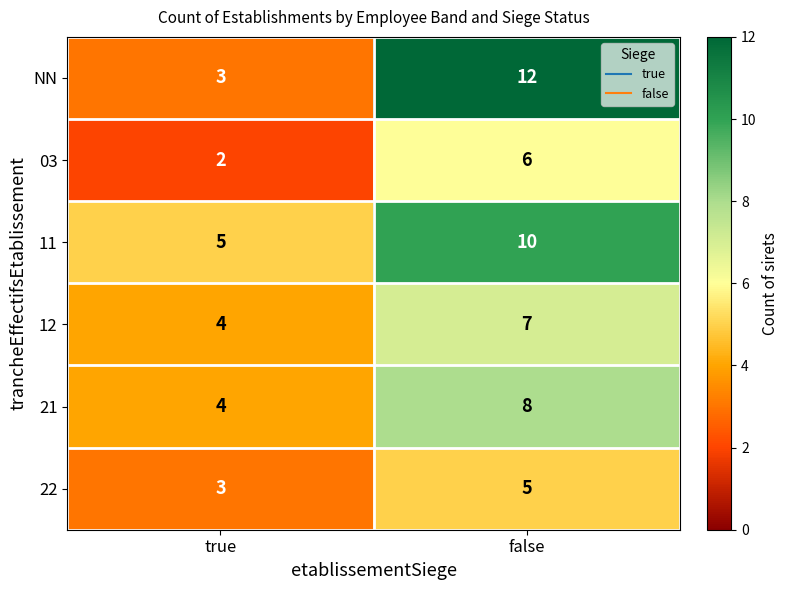

What is the difference between the 03 values at true and false?

4